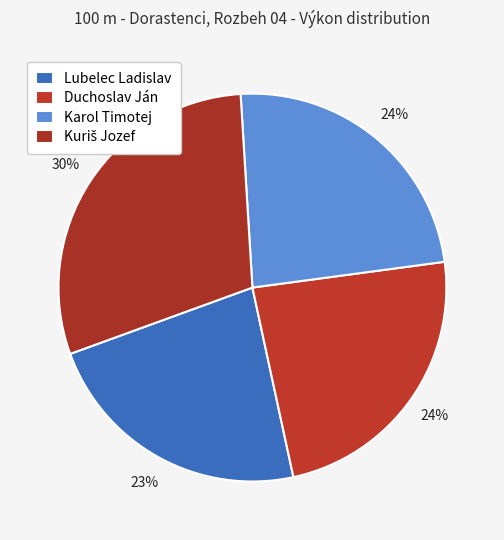

To the nearest percent, what is the difference between the largest and smallest slice percentages?

7%